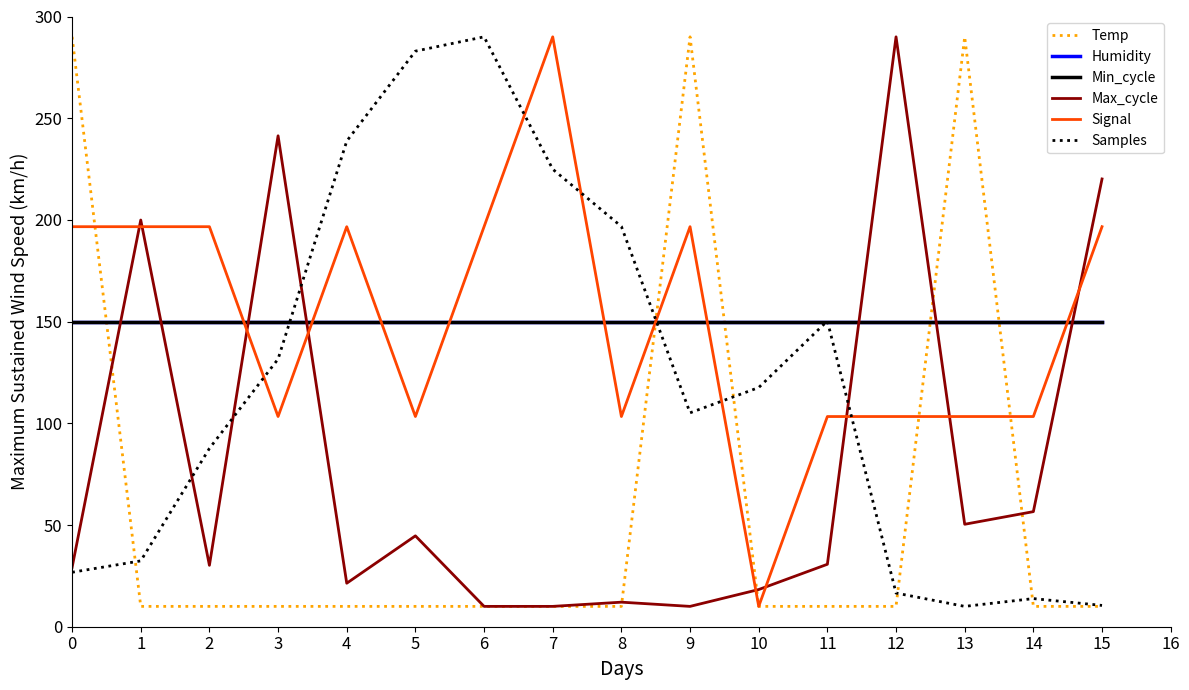

Between 1 and 12, which series saw the biggest shift?

Signal